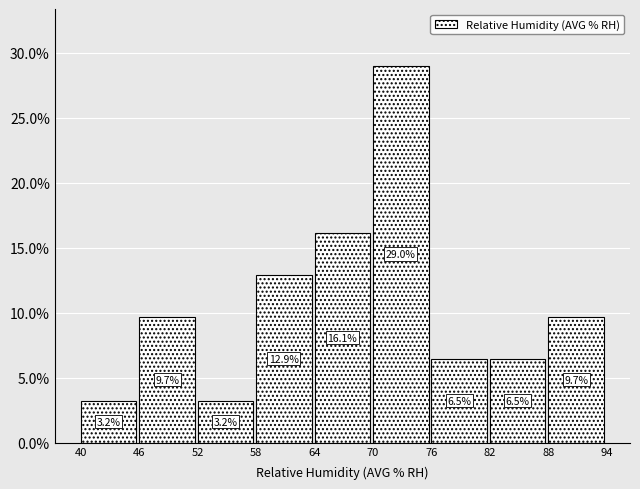

Reading left to right, transcribe this chart: for each bar, give the range it covers on the x-axis and its height.

40 to 46: 3.2
46 to 52: 9.7
52 to 58: 3.2
58 to 64: 12.9
64 to 70: 16.1
70 to 76: 29.0
76 to 82: 6.5
82 to 88: 6.5
88 to 94: 9.7